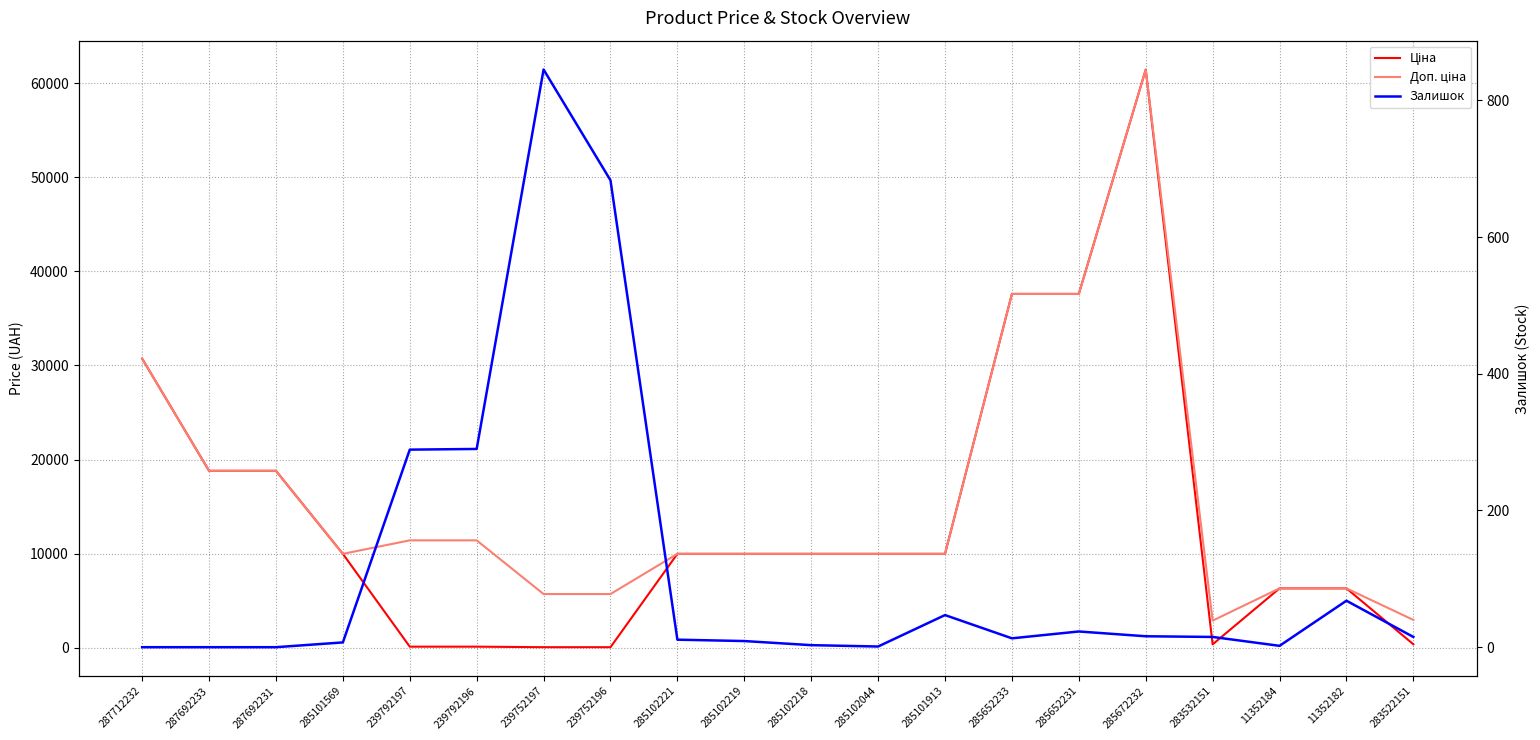

What is the sum of the Доп. ціна values at 239752197 and 285102218?

15680.0